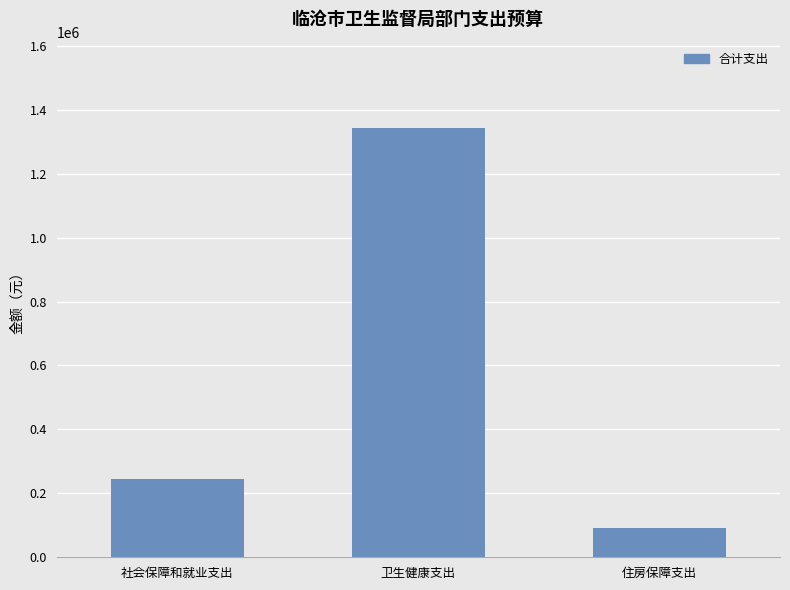

Reading left to right, what are all the values shown in this chart?

社会保障和就业支出=244623.4	卫生健康支出=1344168.1	住房保障支出=92018.9